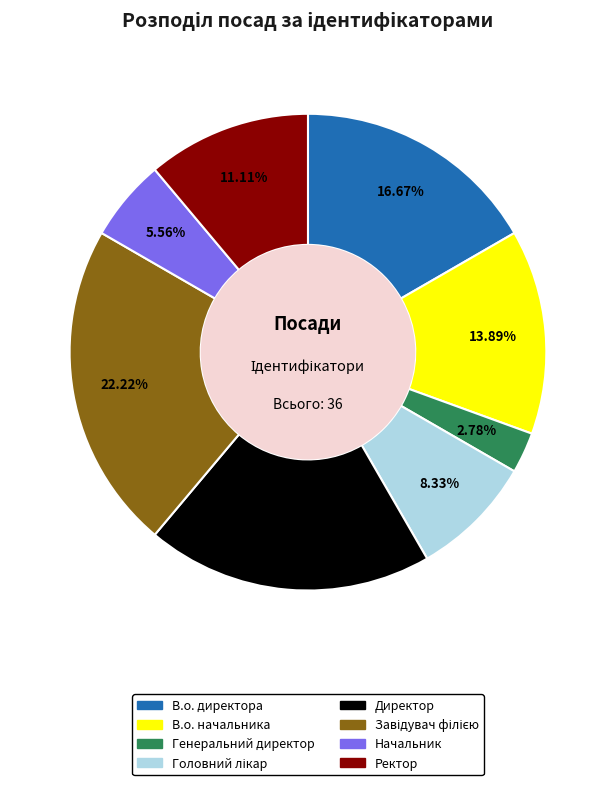

Which slice is the smallest?

Генеральний директор